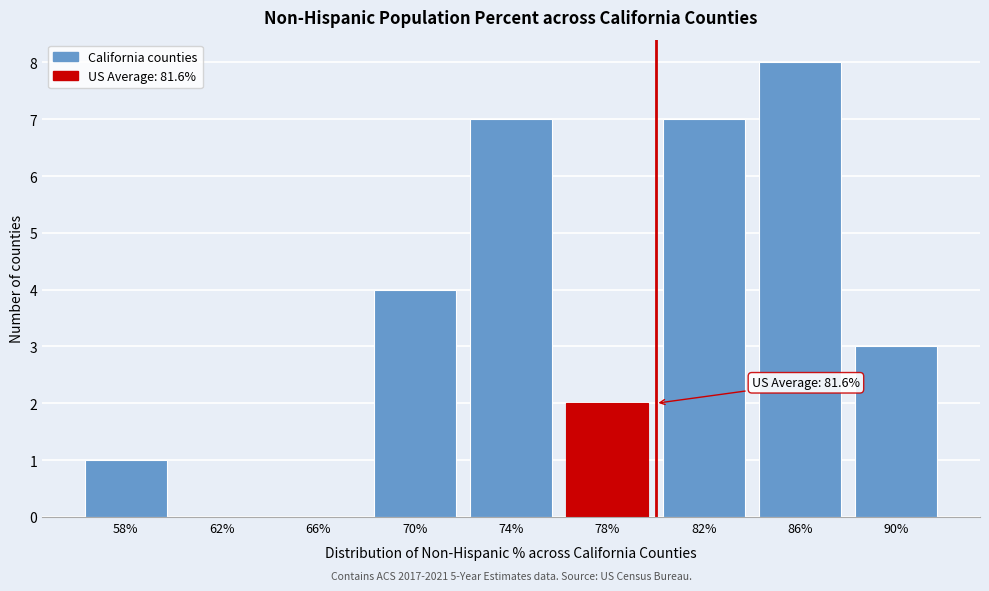

Reading right to left, extract all data points from this chart.

90%=3	86%=8	82%=7	78%=2	74%=7	70%=4	66%=0	62%=0	58%=1